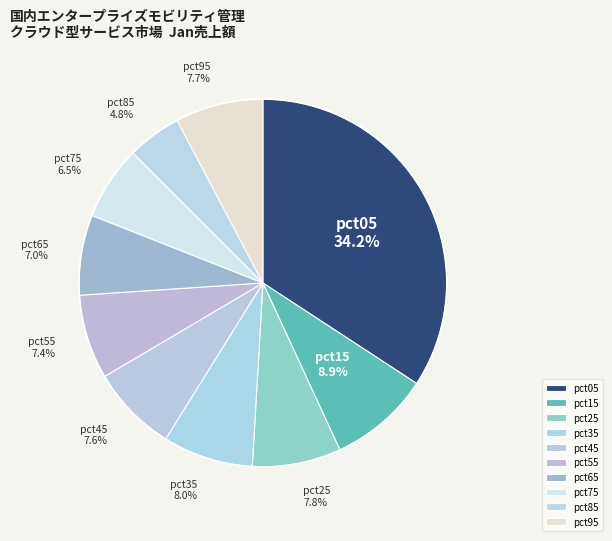

To the nearest percent, what is the average slice percentage?

10%